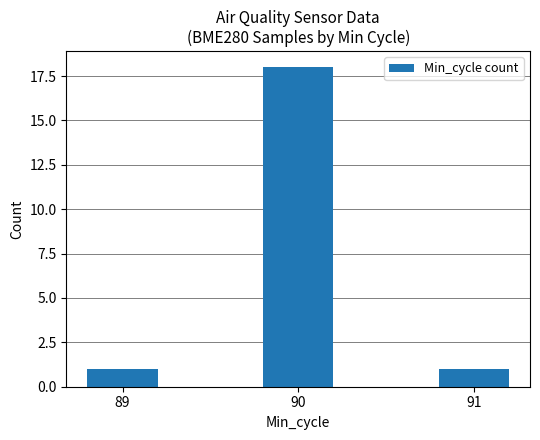

What is the minimum value shown in the chart?

1